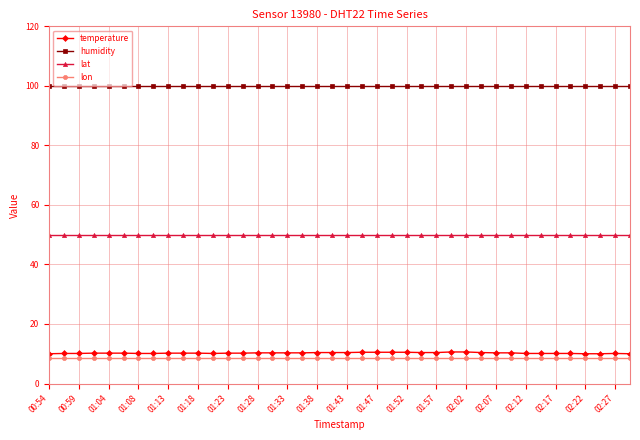

True or false: lat and temperature cross at least once.

False